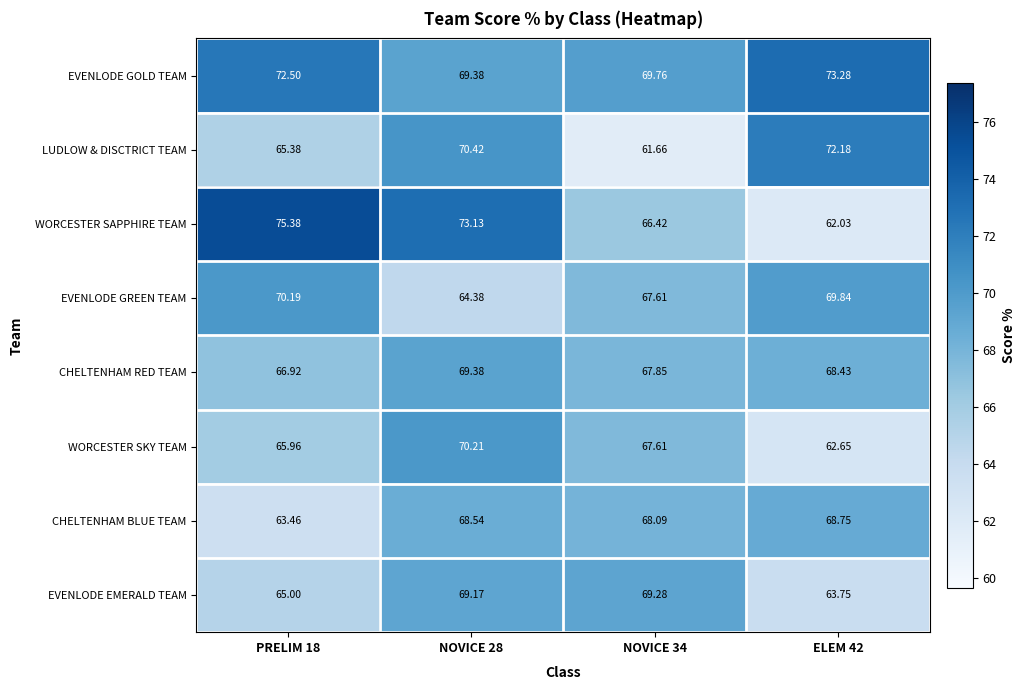

Which series has the largest total across all categories?

EVENLODE GOLD TEAM